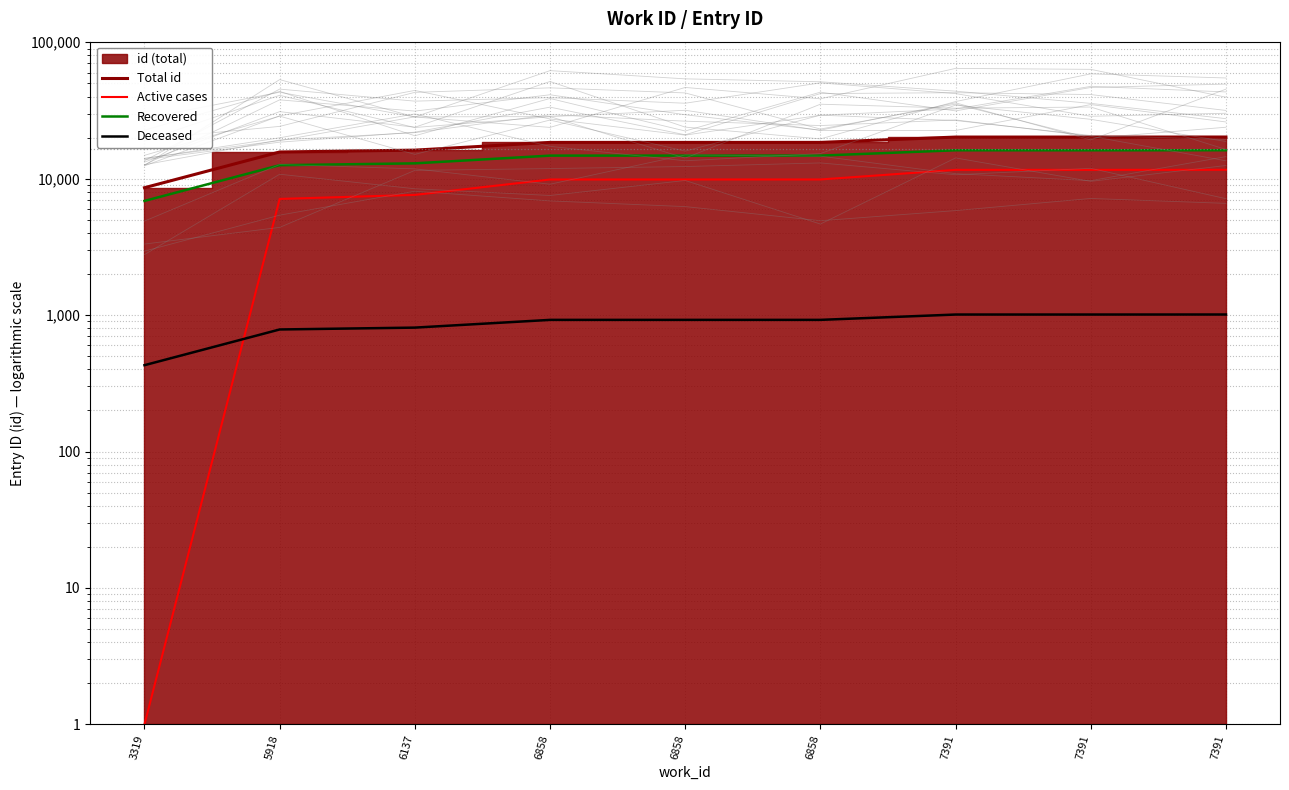

True or false: Active cases and Recovered intersect in this chart.

False